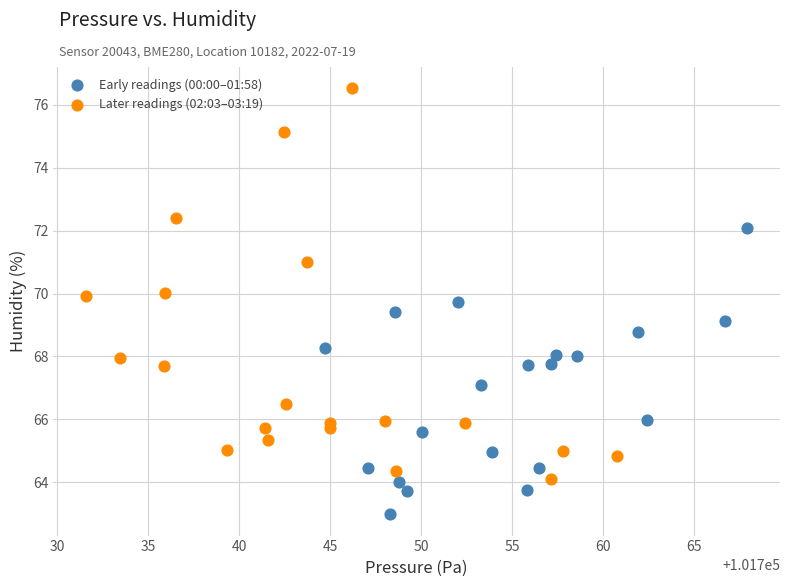

Which series contains the lowest Y value?

Early readings (00:00–01:58)